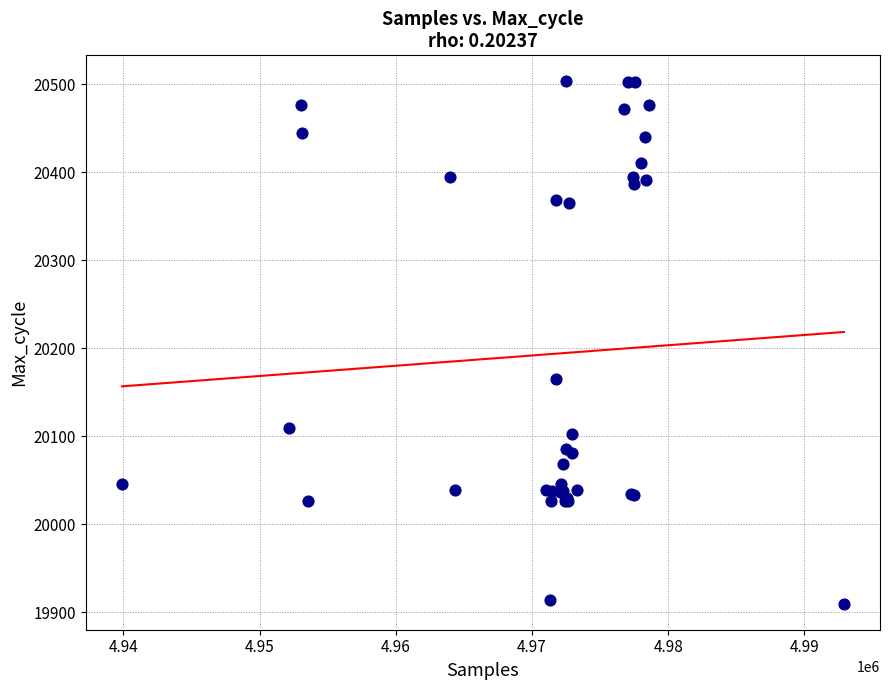

What Y value in the scatter plot is closest to 20206?

20165